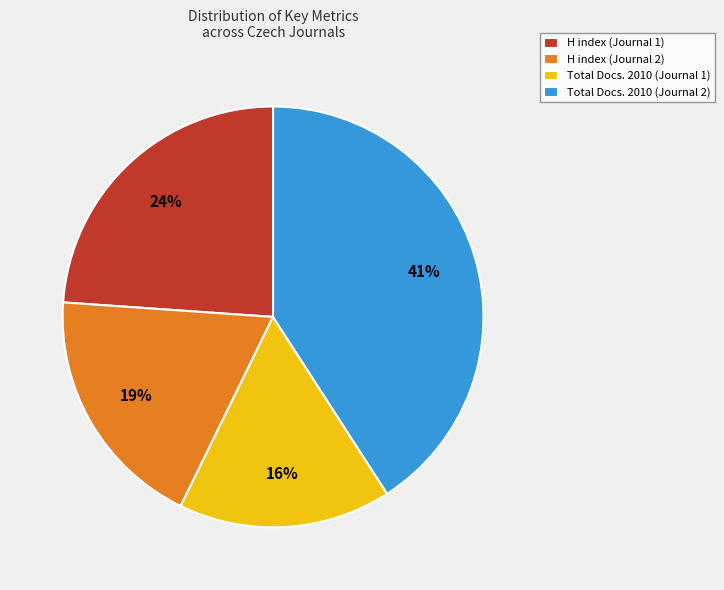

Rank the categories by value from lowest to highest.

Total Docs. 2010 (Journal 1), H index (Journal 2), H index (Journal 1), Total Docs. 2010 (Journal 2)